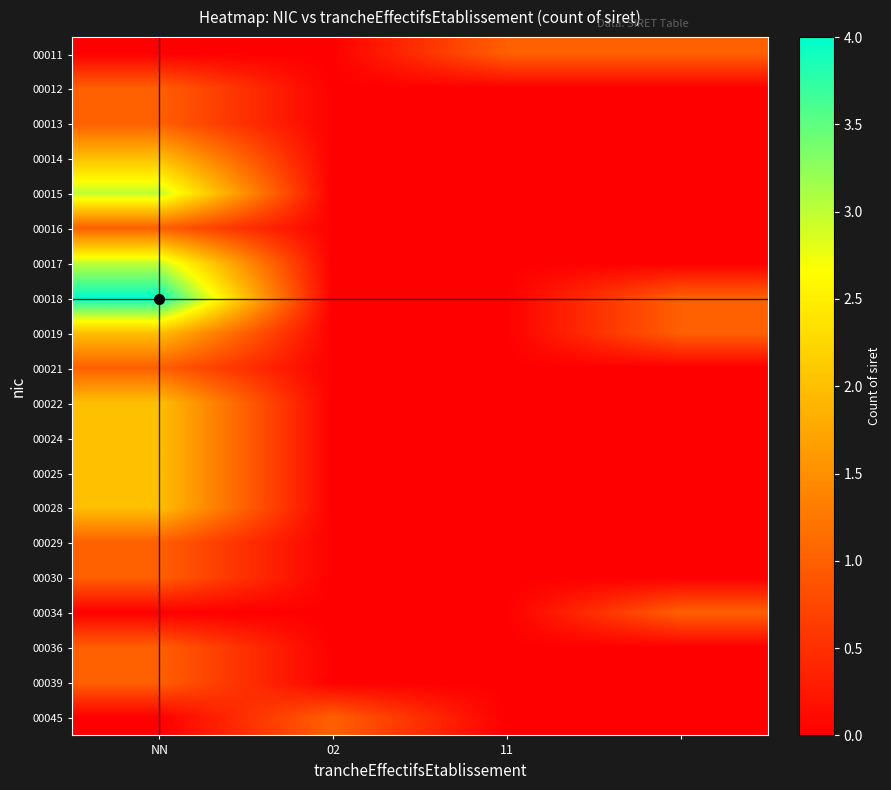

Which series has the widest spread of values?

00018